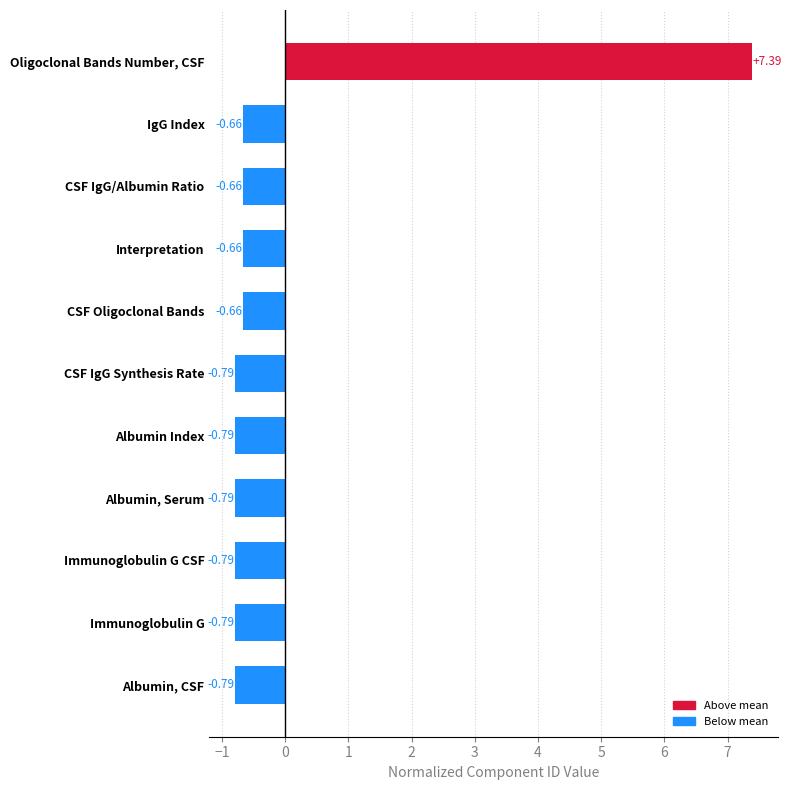

What is the difference between the maximum and minimum values?

8.2